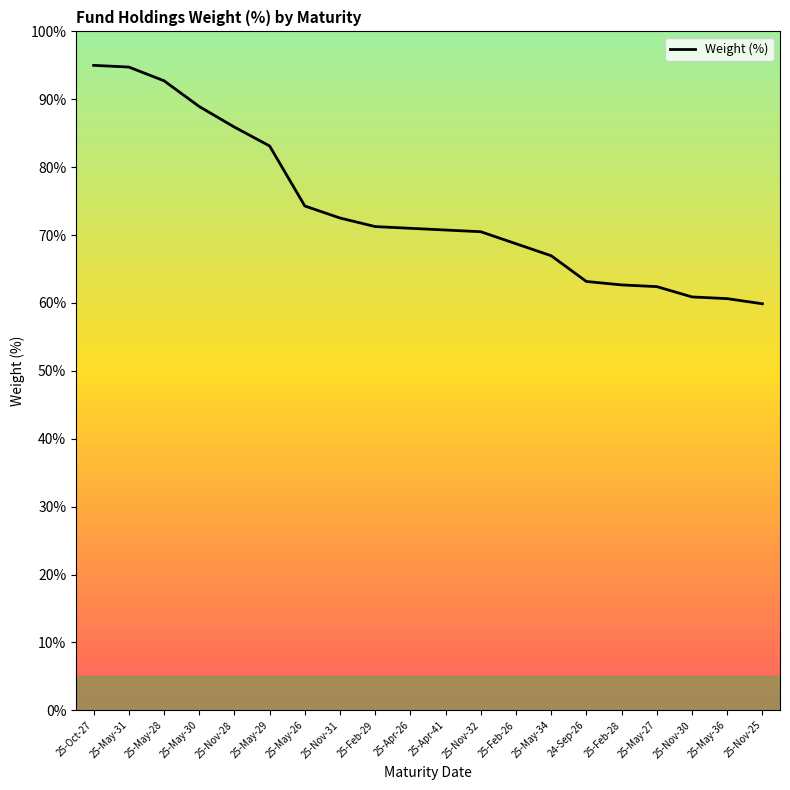

Read the value at 25-May-26.

74.3